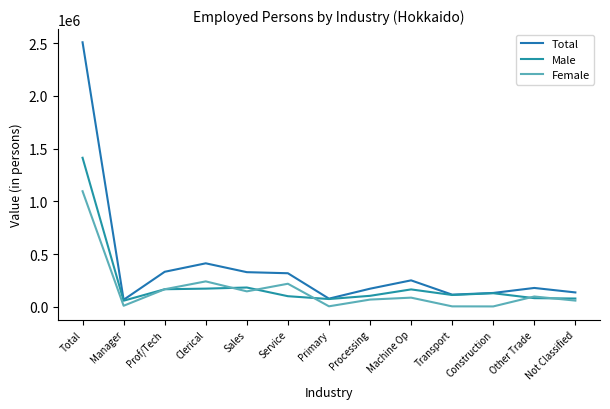

How many lines are shown in the chart?

3